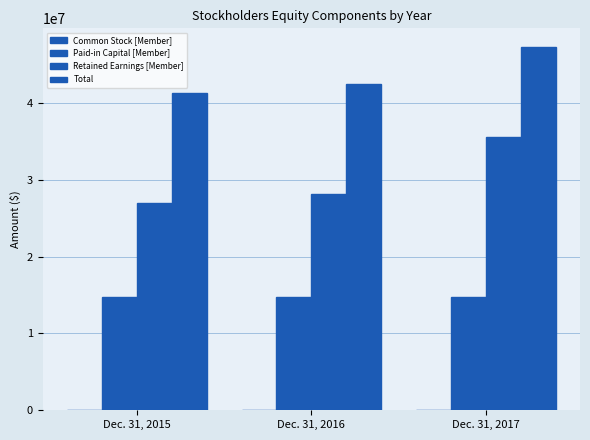

What is the minimum value for Paid-in Capital [Member]?

14780100